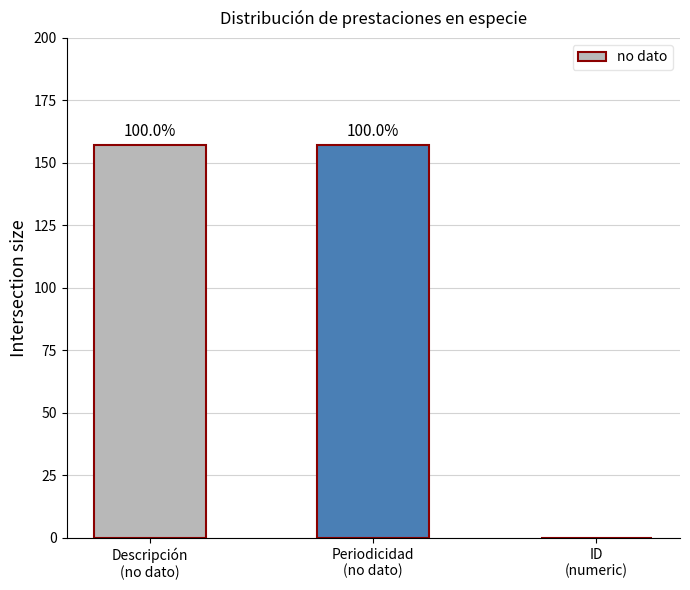

Are the bars grouped side by side (vs. stacked)?

No